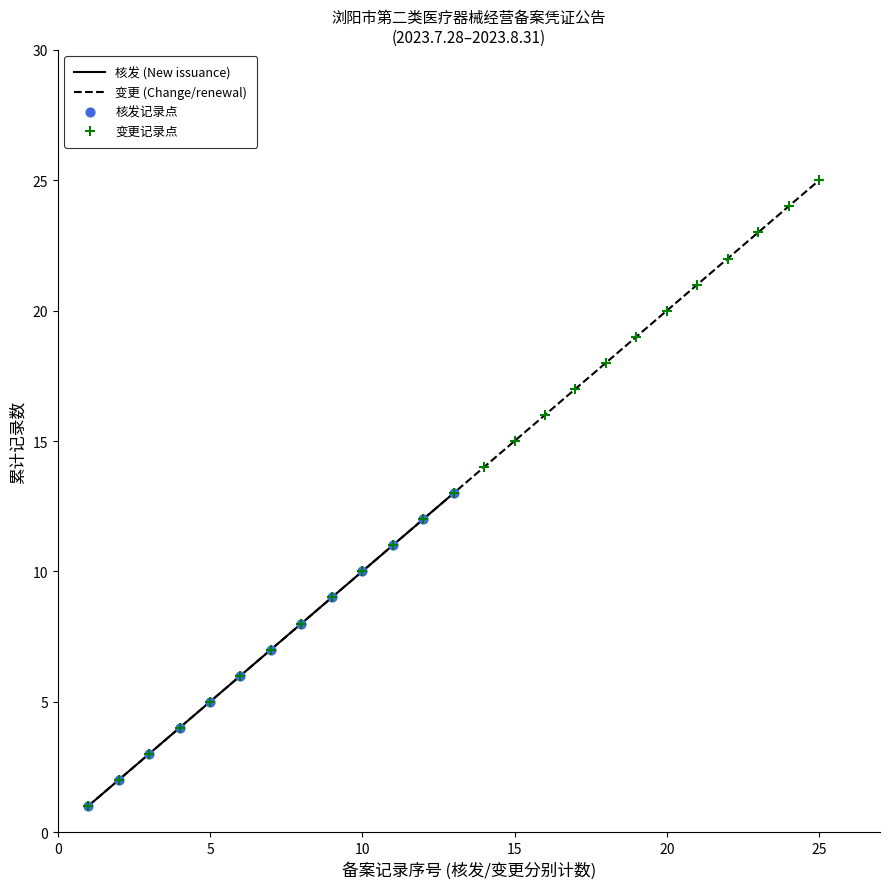

What is the maximum value for 变更 (Change/renewal)?

25